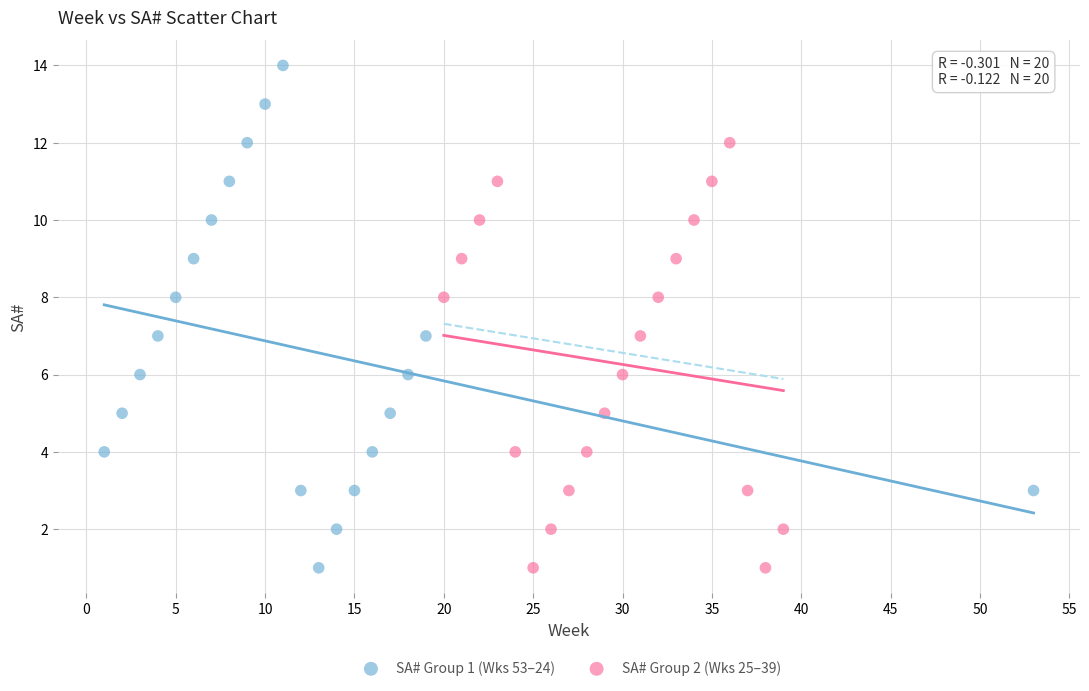

Which series contains the highest Y value?

SA# Group 1 (Wks 53–24)